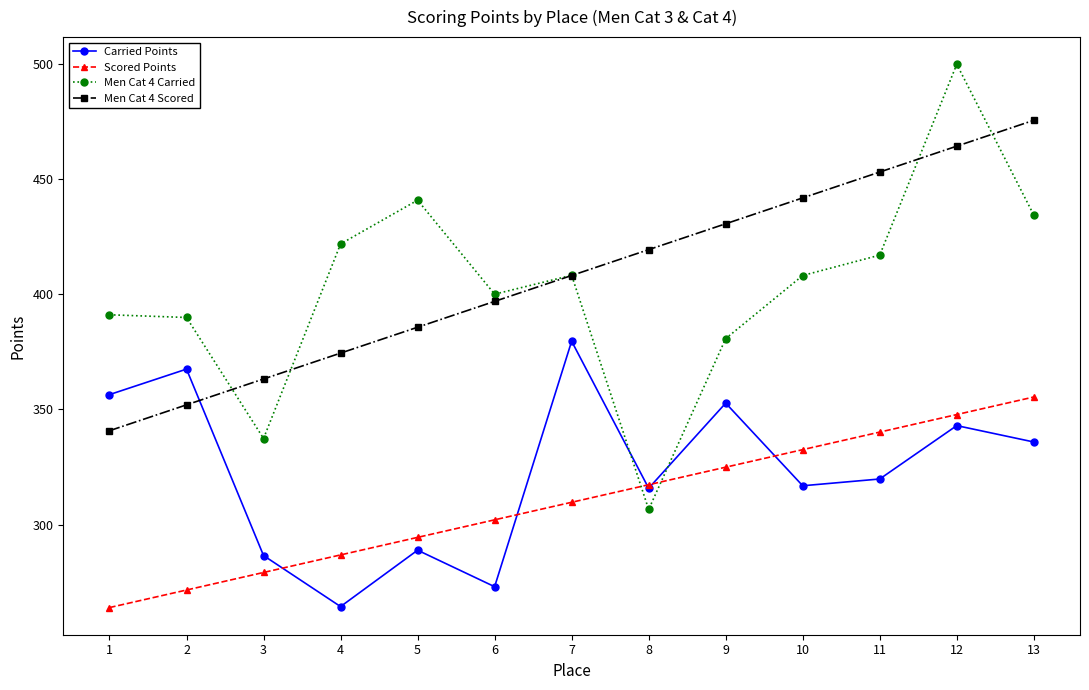

Where is Men Cat 4 Scored nearest to the value 408?

7